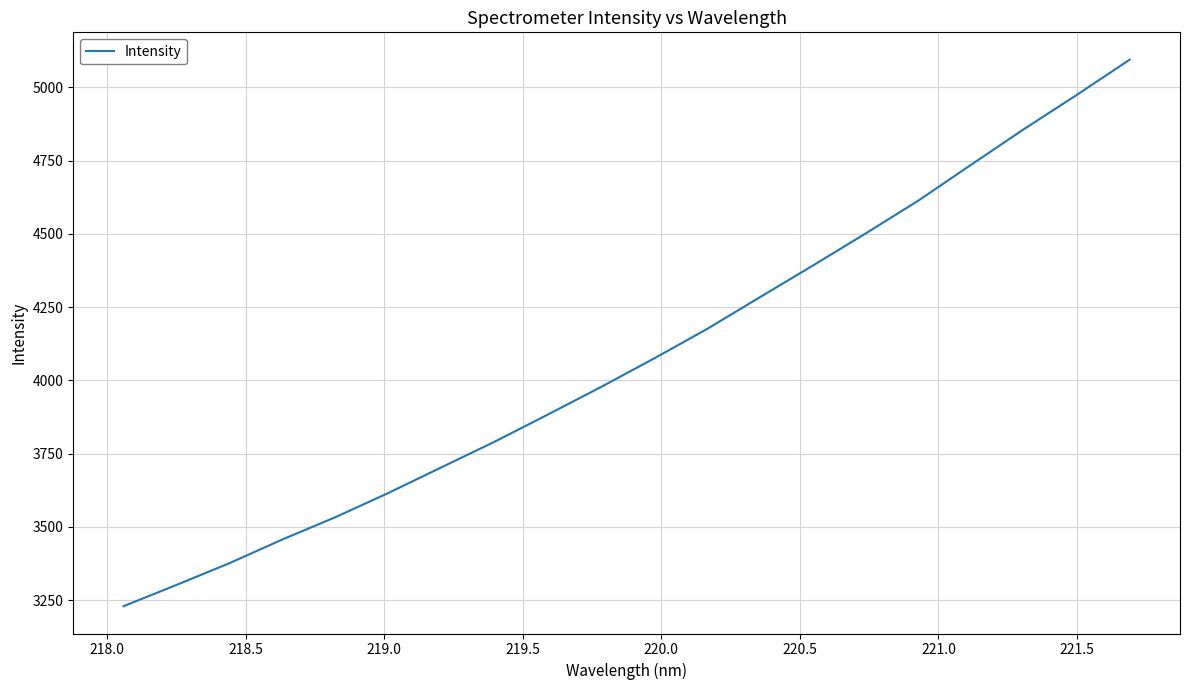

What is the difference between the maximum and minimum values?

1864.8